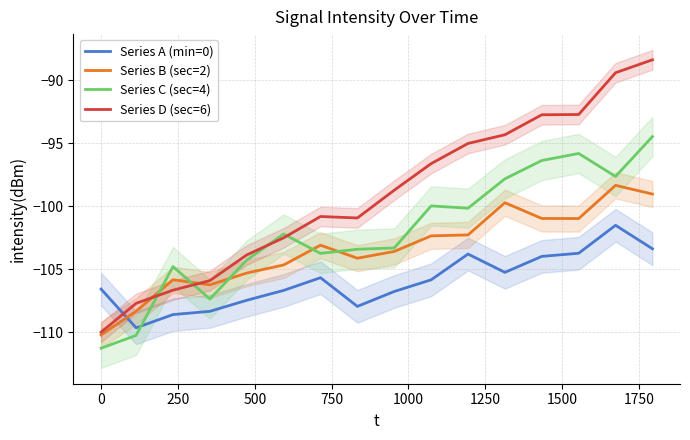

At how many categories does at least one series exceed -100?

8